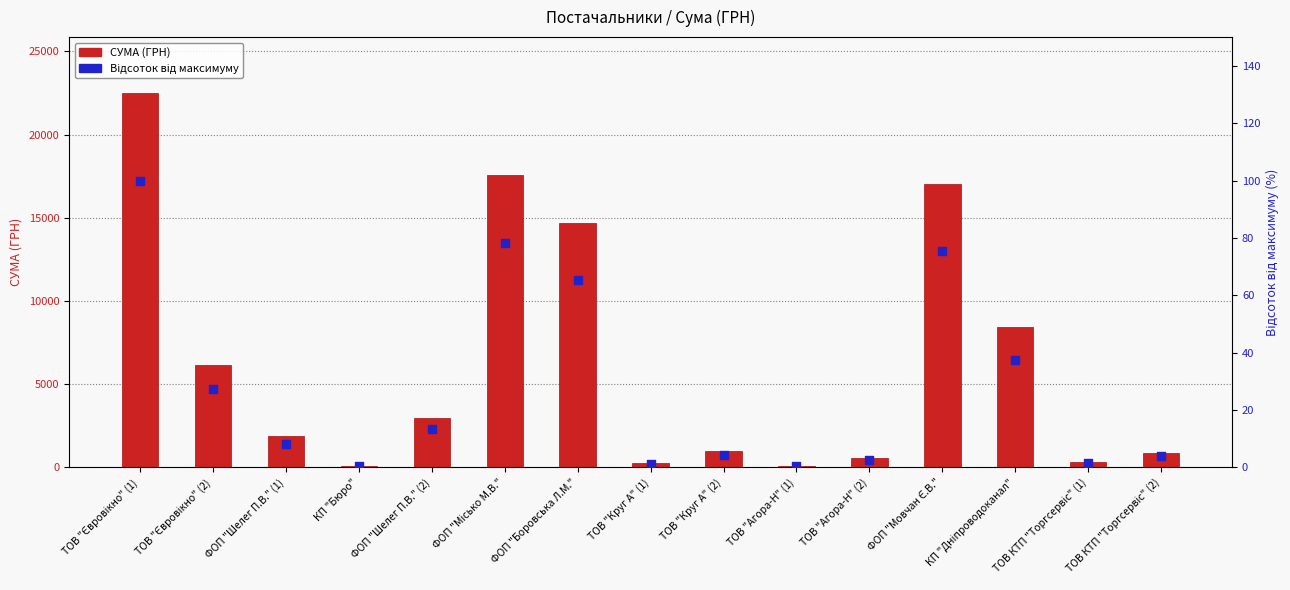

What is the total value across all series at ТОВ "Агора-Н" (2)?

596.6